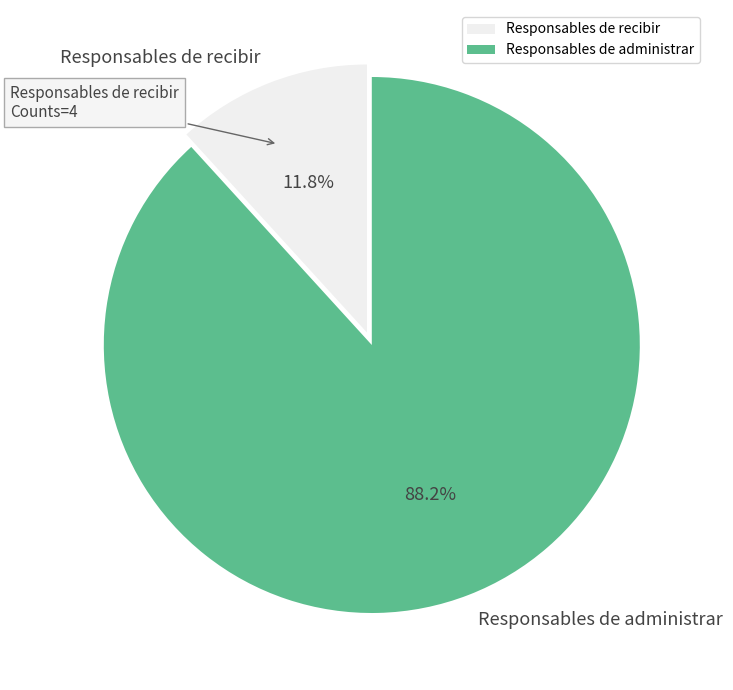

Is there a majority slice in this chart?

Yes